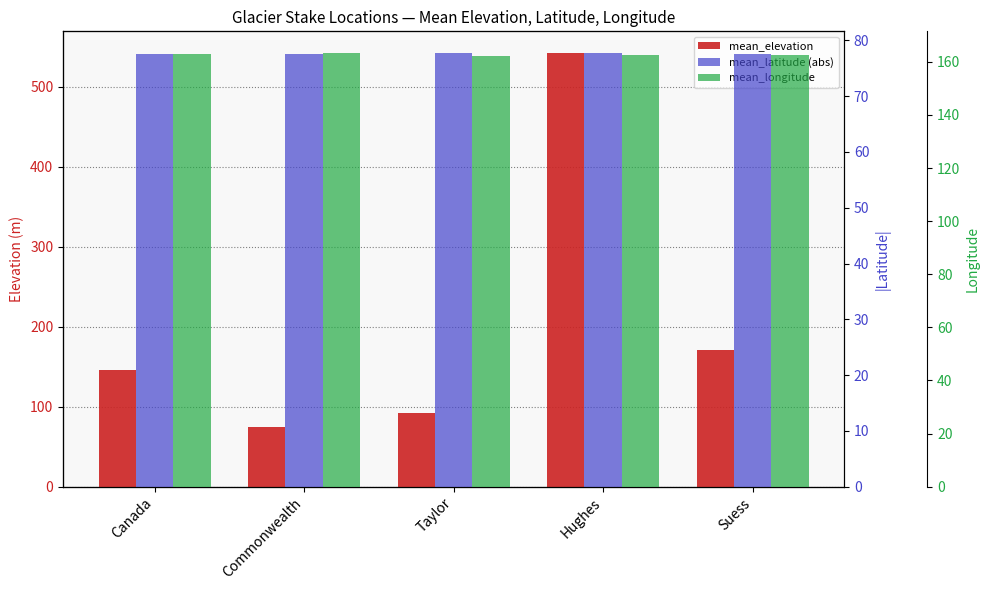

Reading right to left, what are all the values shown in this chart?

mean_elevation: Suess=171.0	Hughes=542.0	Taylor=92.5	Commonwealth=74.4	Canada=146.2
mean_latitude (abs): Suess=77.6	Hughes=77.7	Taylor=77.7	Commonwealth=77.6	Canada=77.6
mean_longitude: Suess=162.7	Hughes=162.5	Taylor=162.3	Commonwealth=163.3	Canada=163.0